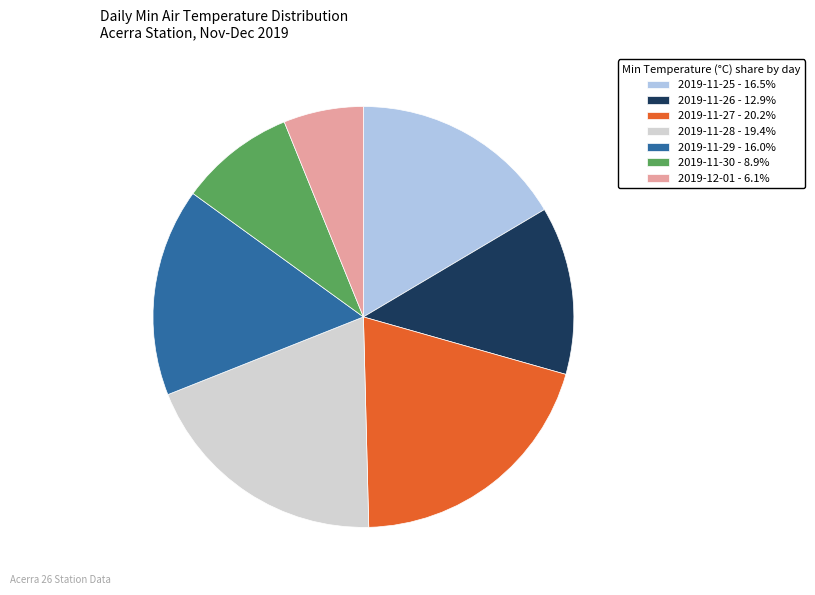

Approximately how many times larger is the value at 2019-11-27 - 20.2% compared to 2019-12-01 - 6.1%?

3.3